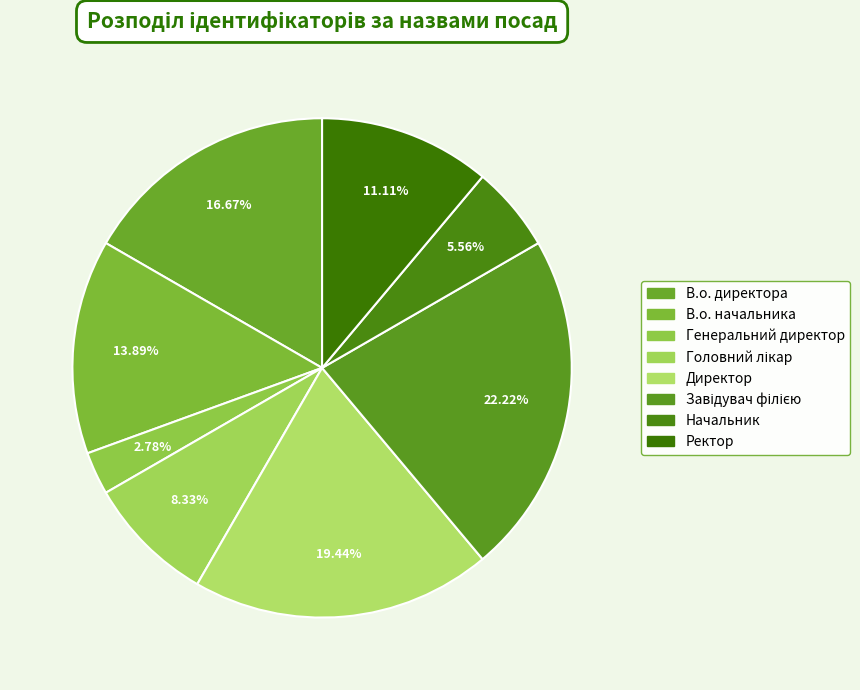

Does Генеральний директор represent more than half of the total?

No